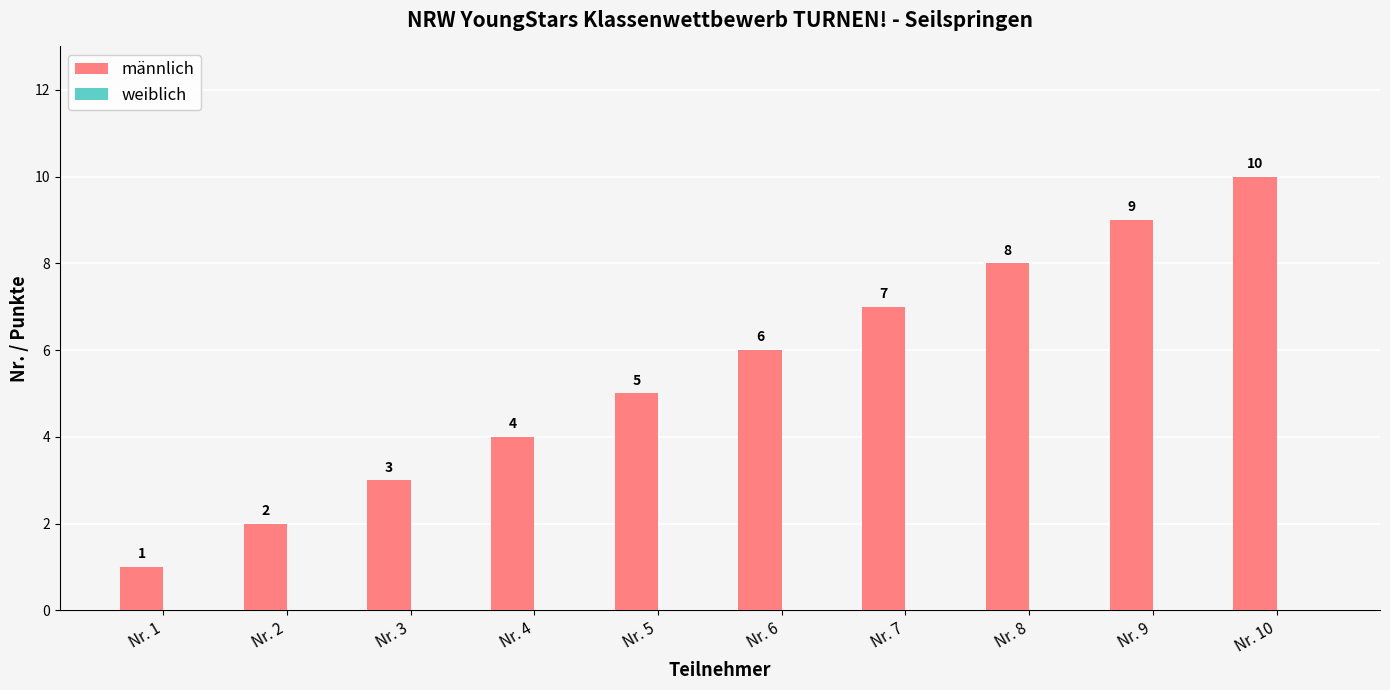

What is the sum of the values at Nr. 2 and Nr. 10?

12